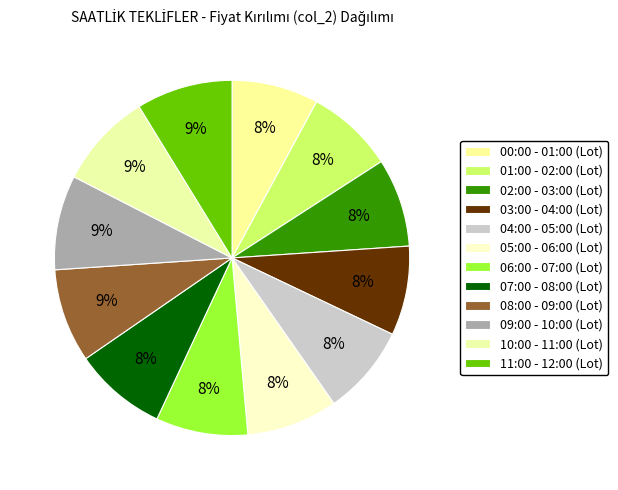

Count the number of slices in the pie.

12